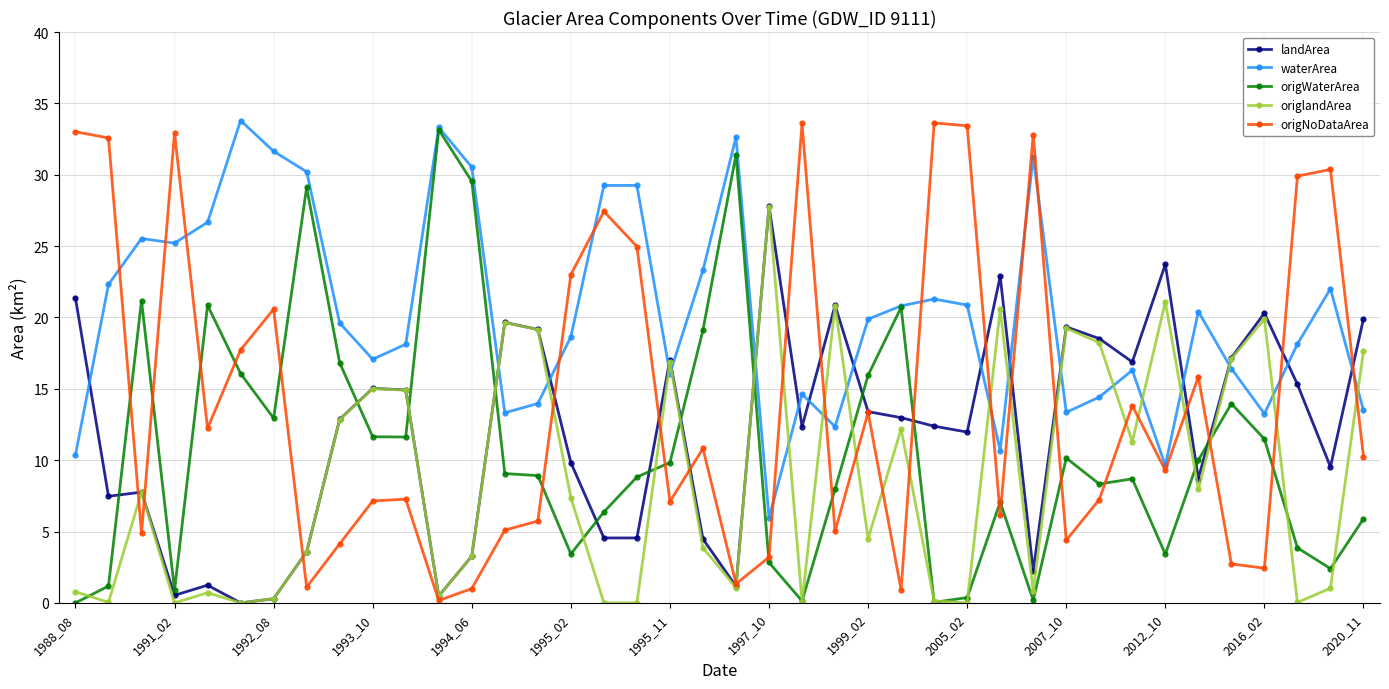

What is the maximum value for origNoDataArea?

33.6